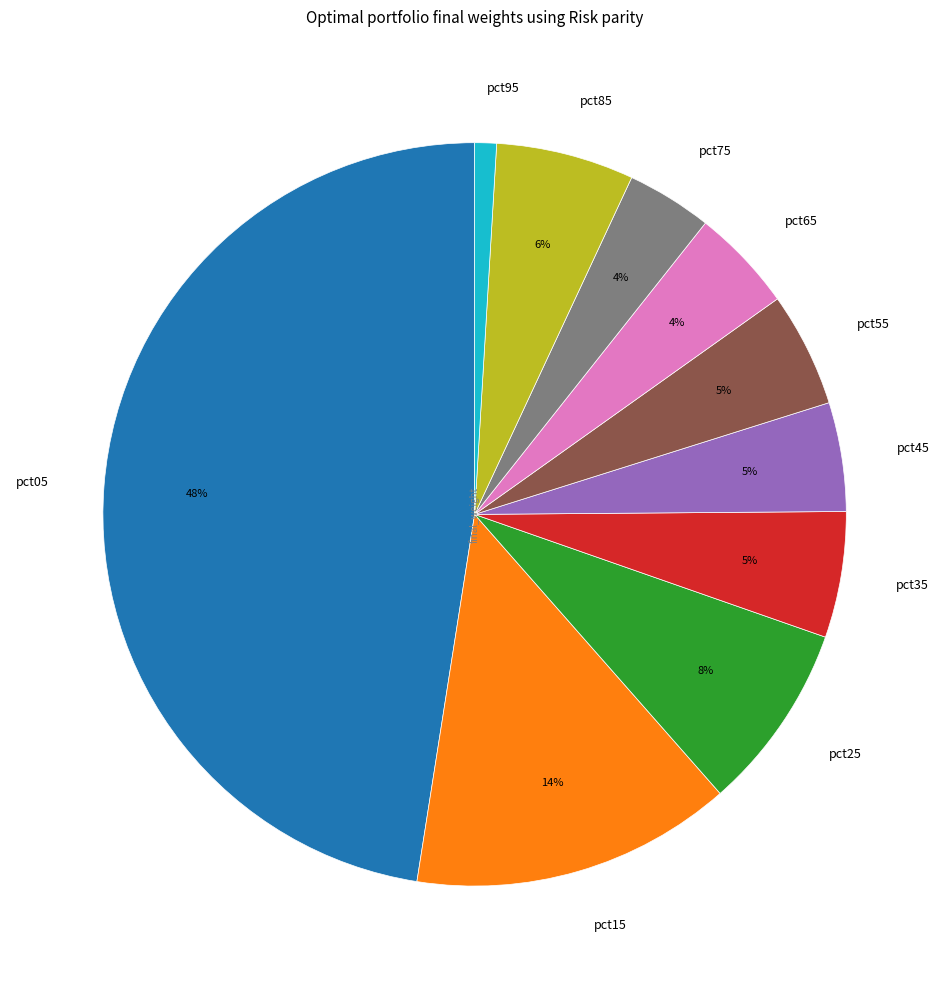

To the nearest percent, what portion does pct65 represent?

4%